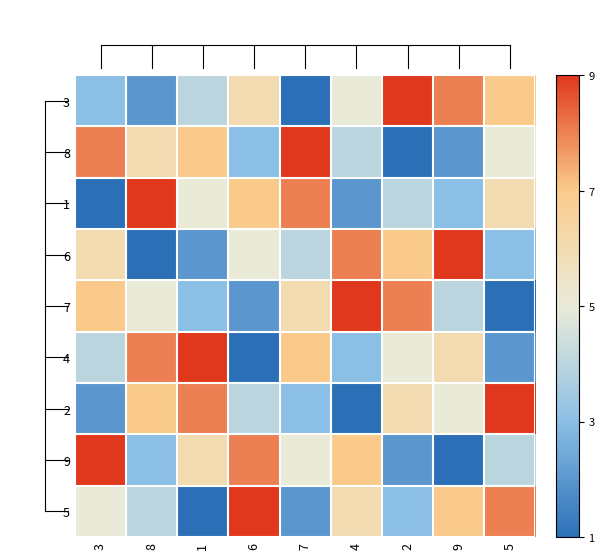

Which category has the highest value in the 5 series?

6